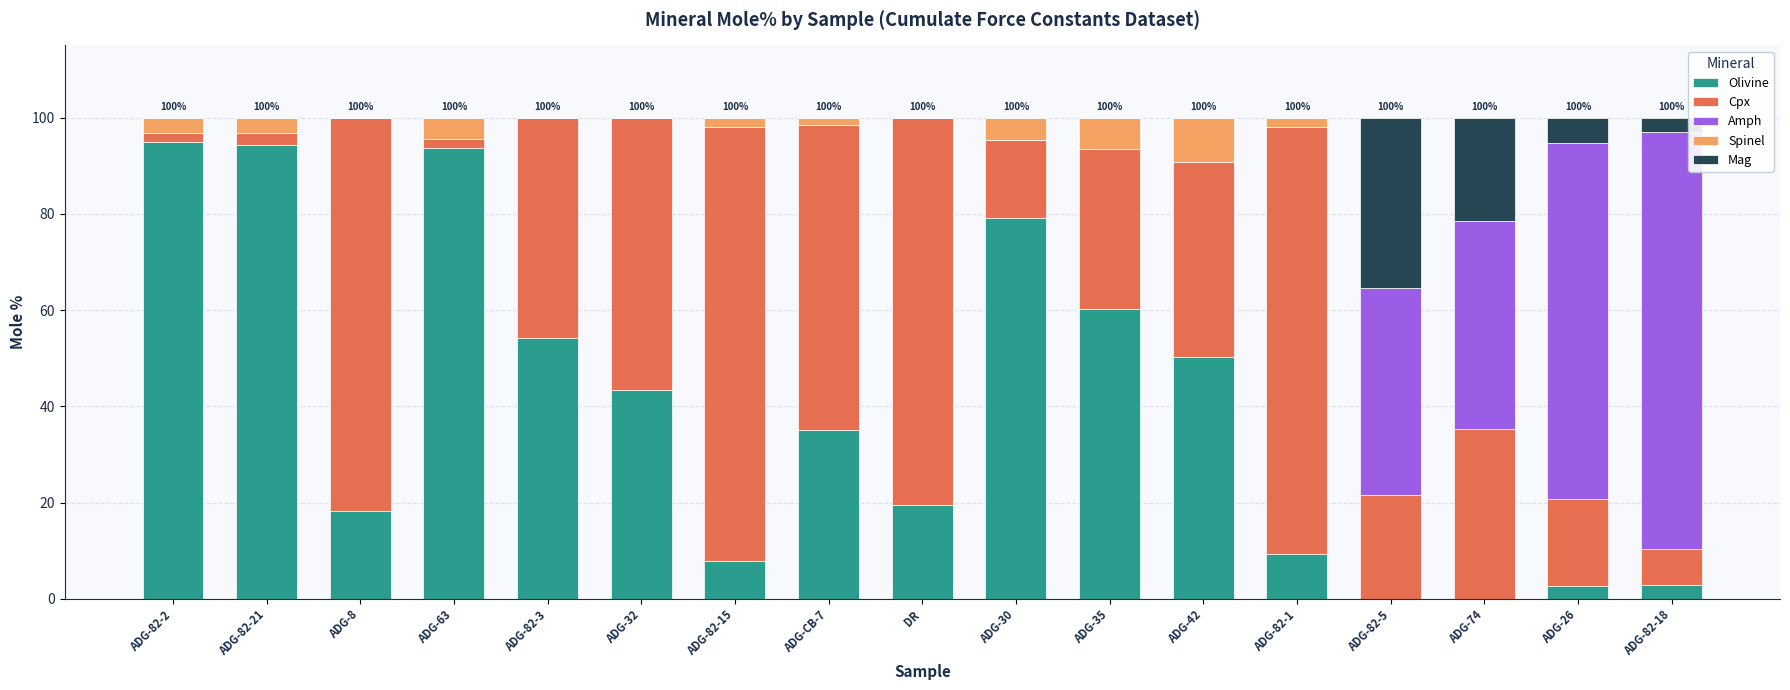

The Olivine series shows 94.3 at ADG-82-21. True or false?

True